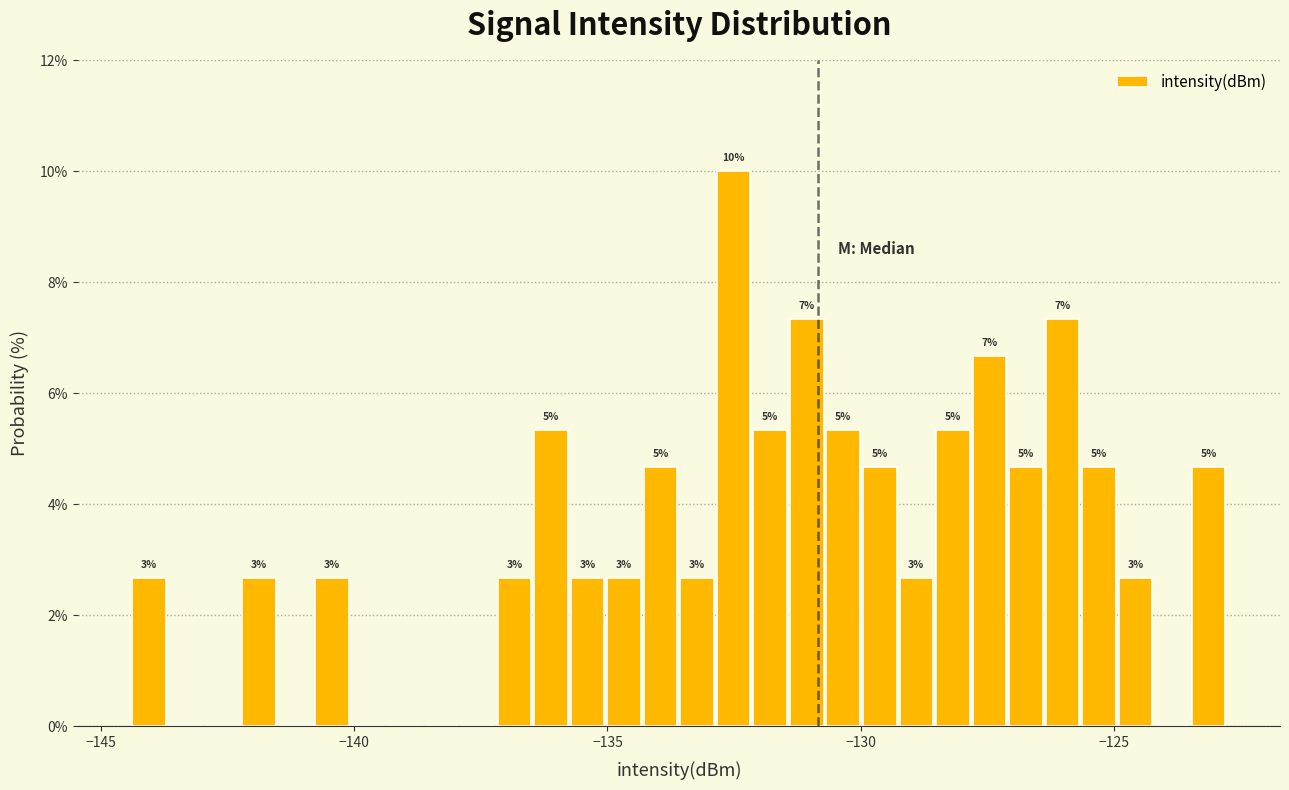

Read against the x-axis, roughly where is the centre of the tallest bar?

-132.5